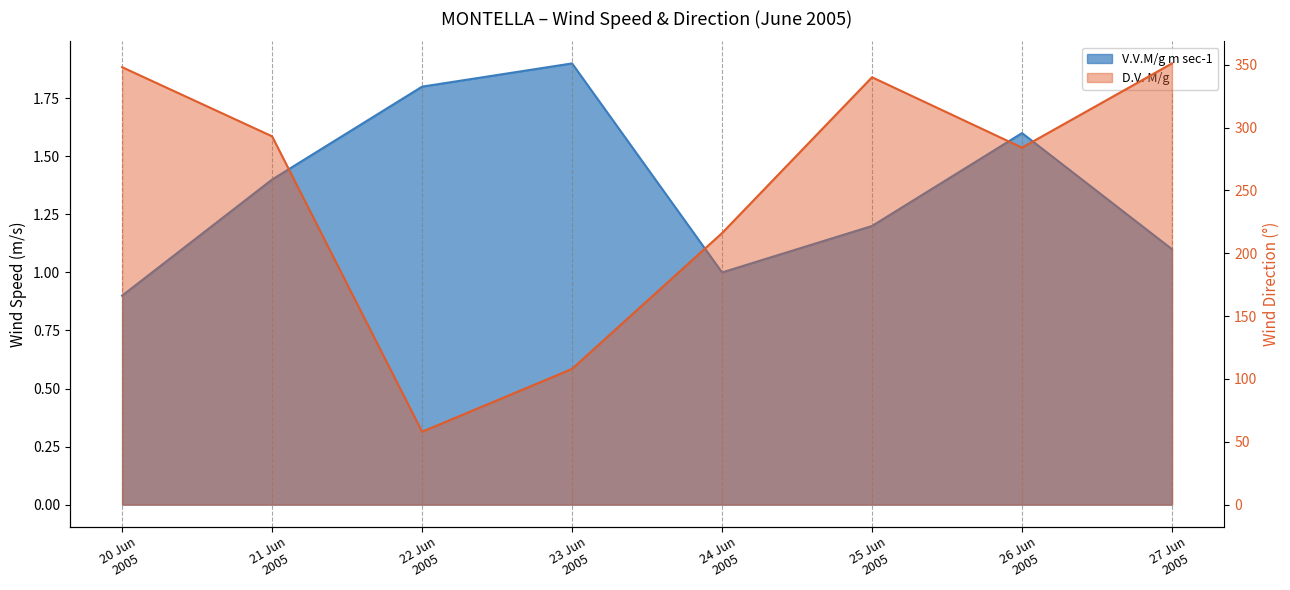

Rank the series by their average value, from lowest to highest.

V.V.M/g m sec-1, D.V. M/g